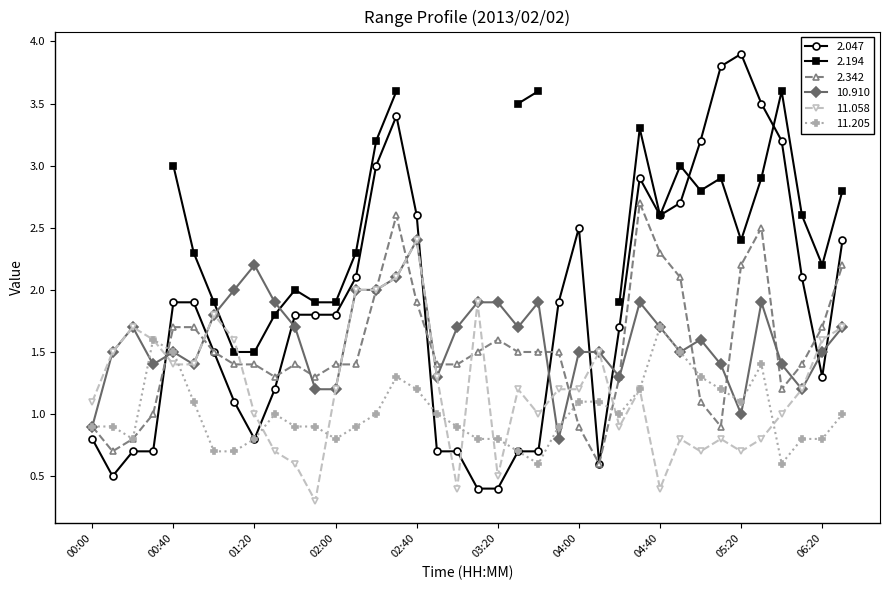

The 2.047 series shows 1.8 at 01:40. True or false?

True